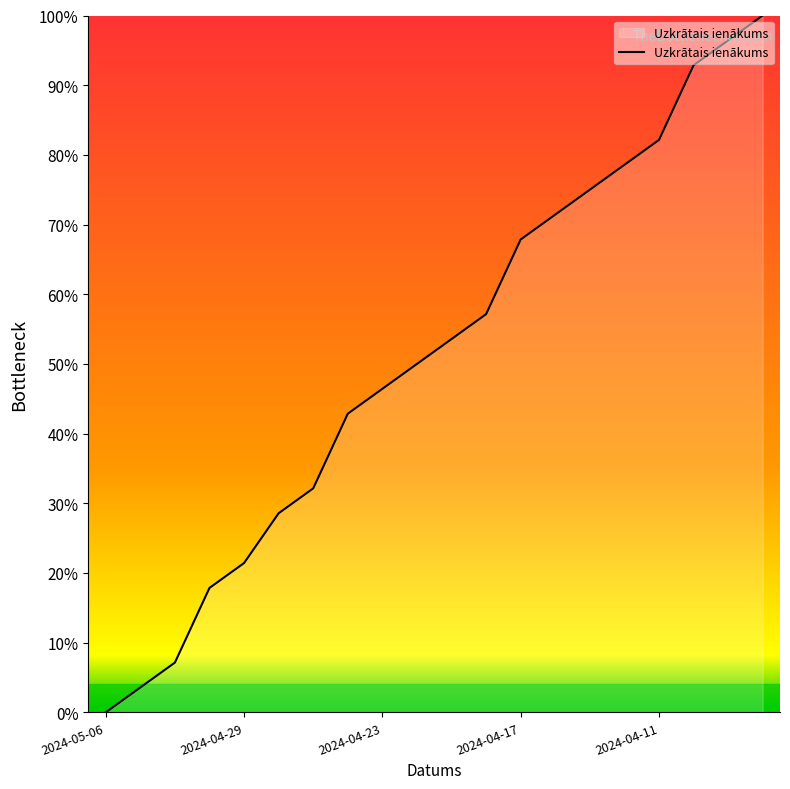

Which label corresponds to the largest value in the chart?

2024-04-08